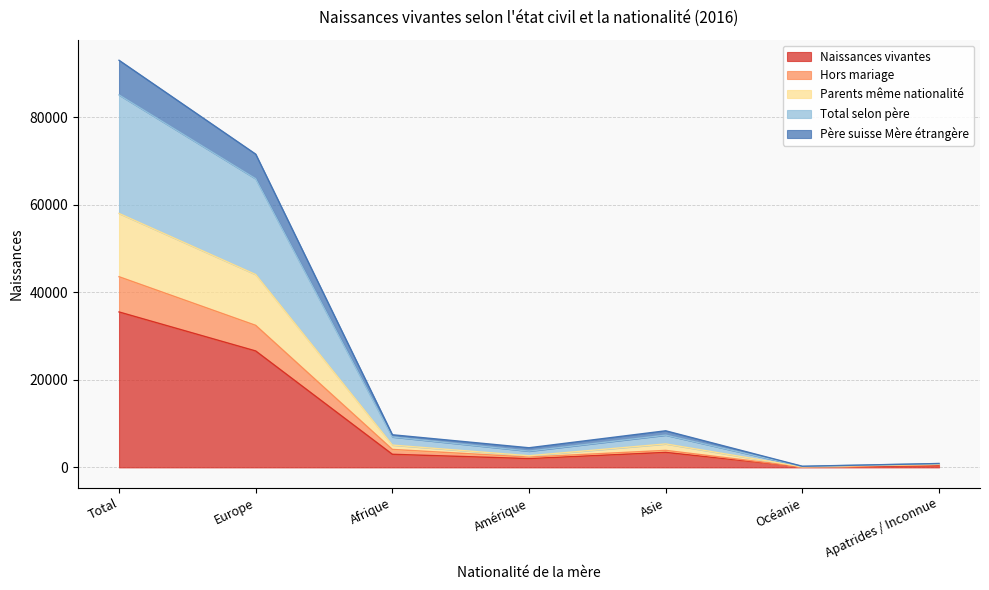

What is the difference between the highest and lowest values at Océanie?

156